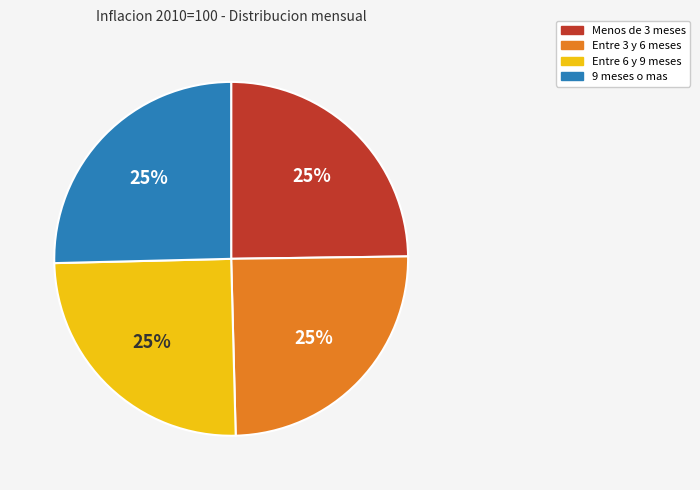

To the nearest percent, what portion does 9 meses o mas represent?

25%